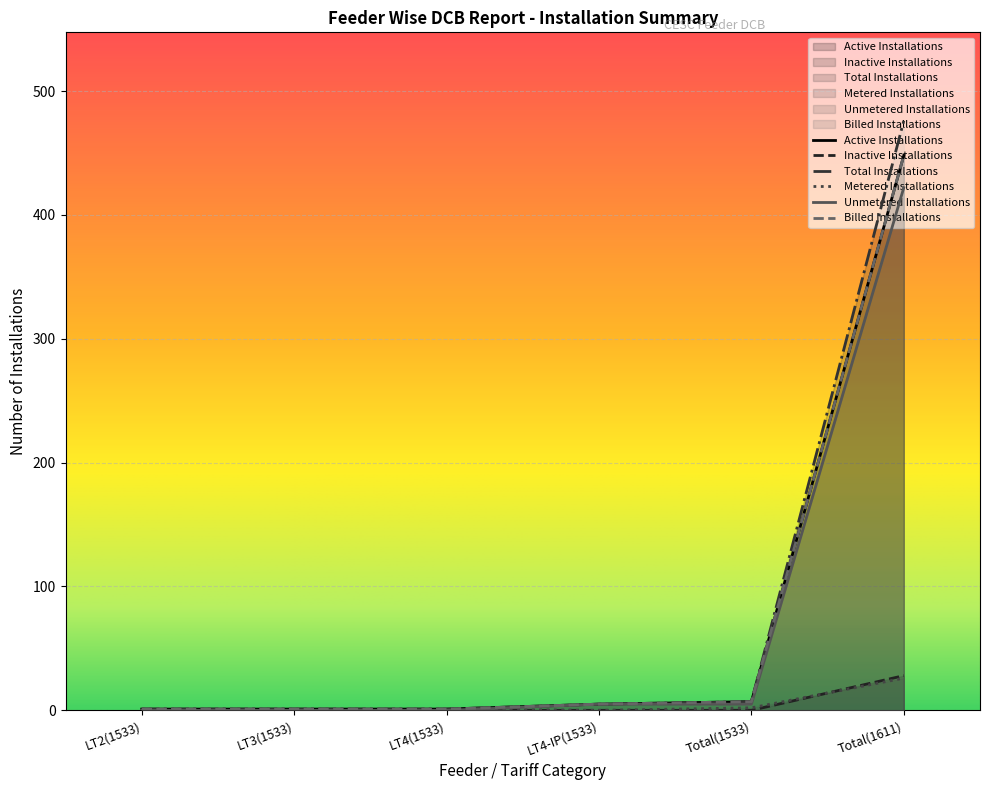

Reading right to left, list all the values displayed in this chart.

Active Installations: Total(1611)=448	Total(1533)=7	LT4-IP(1533)=5	LT4(1533)=1	LT3(1533)=1	LT2(1533)=1
Inactive Installations: Total(1611)=28	Total(1533)=0	LT4-IP(1533)=0	LT4(1533)=0	LT3(1533)=0	LT2(1533)=0
Total Installations: Total(1611)=476	Total(1533)=7	LT4-IP(1533)=5	LT4(1533)=1	LT3(1533)=1	LT2(1533)=1
Metered Installations: Total(1611)=26	Total(1533)=2	LT4-IP(1533)=0	LT4(1533)=1	LT3(1533)=1	LT2(1533)=1
Unmetered Installations: Total(1611)=422	Total(1533)=5	LT4-IP(1533)=5	LT4(1533)=0	LT3(1533)=0	LT2(1533)=0
Billed Installations: Total(1611)=448	Total(1533)=7	LT4-IP(1533)=5	LT4(1533)=1	LT3(1533)=1	LT2(1533)=1